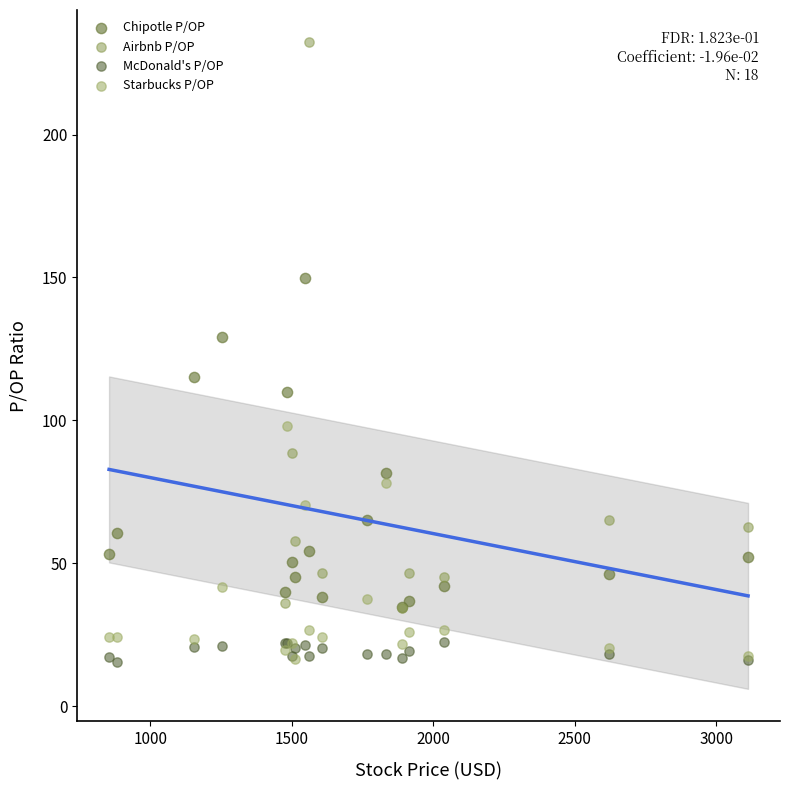

Which series reaches the maximum Y coordinate?

Airbnb P/OP